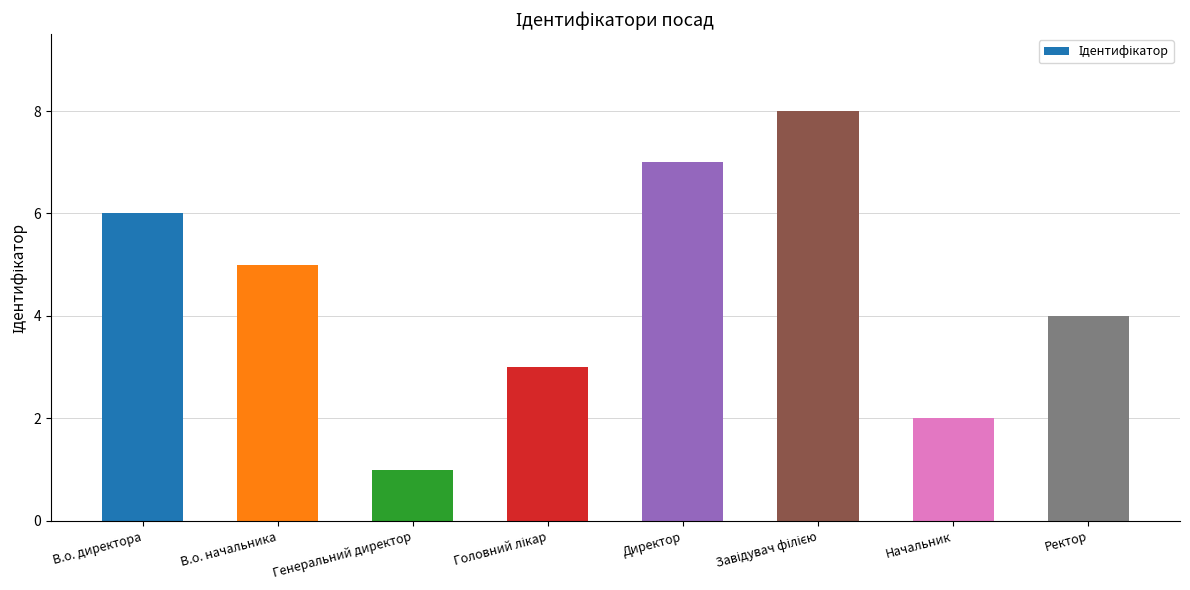

Reading left to right, list all the values displayed in this chart.

6	5	1	3	7	8	2	4